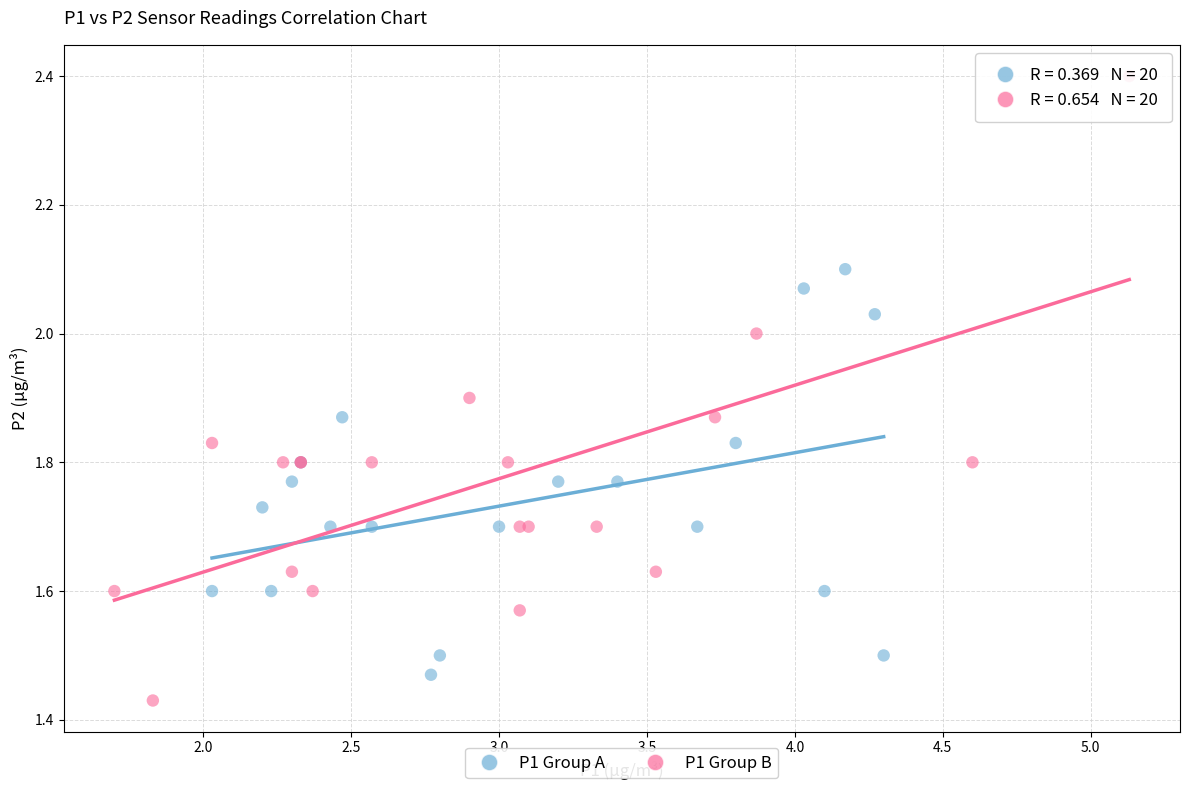

Which series has the largest Y range (max minus min)?

P1 Group B